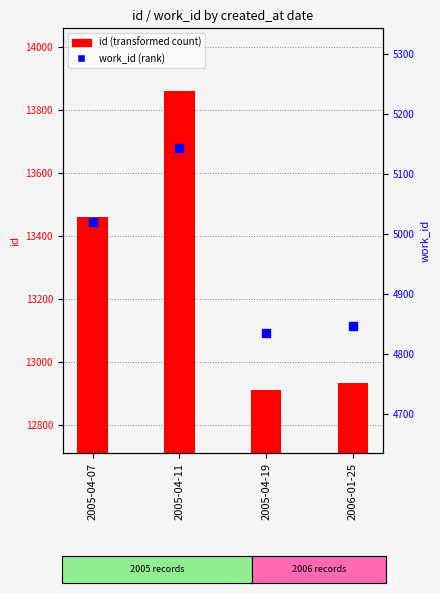

What is the total value across all series at 2005-04-07?

18480